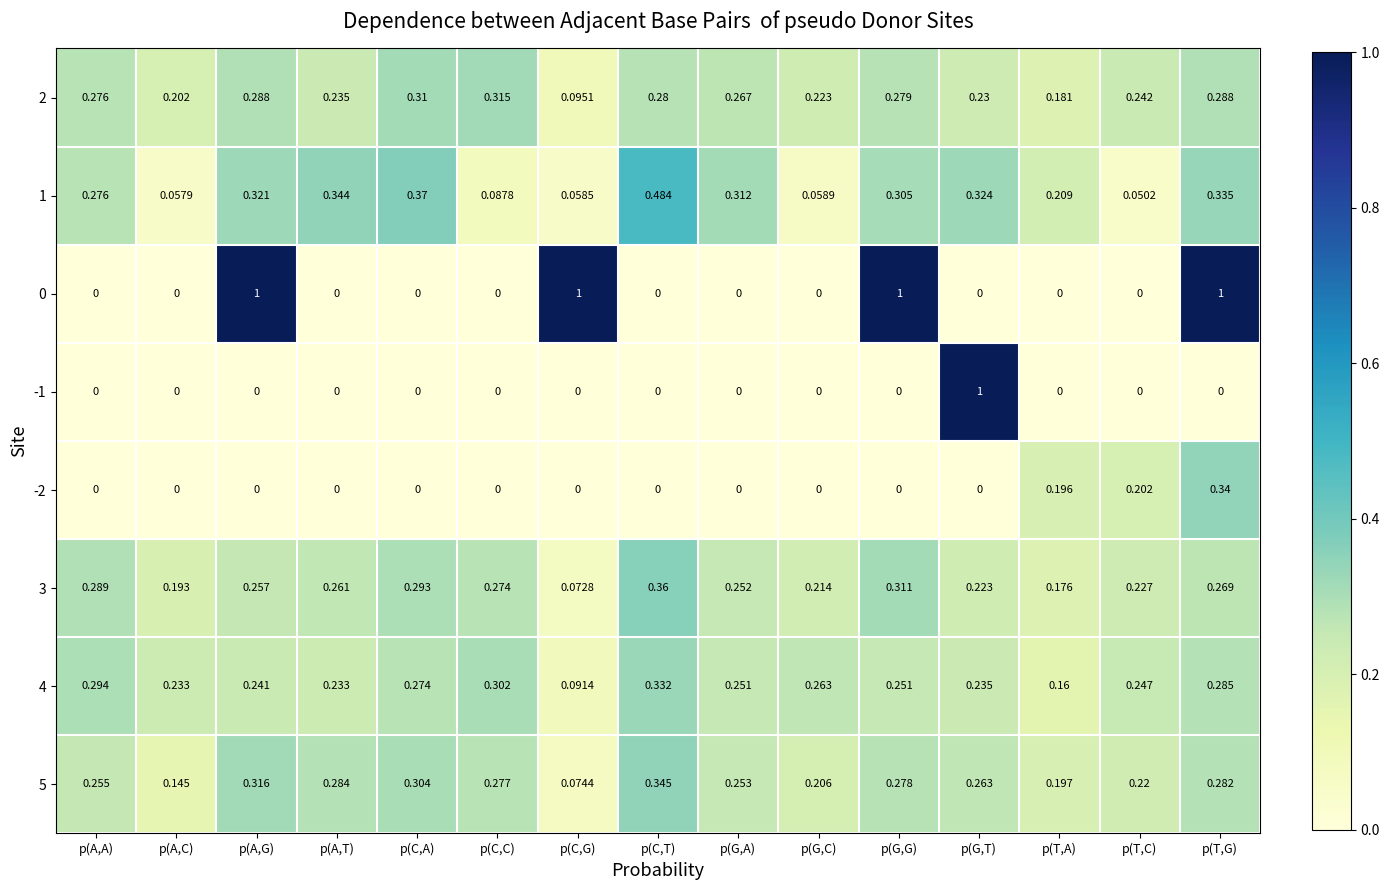

At which label does 1 reach its peak?

p(C,T)